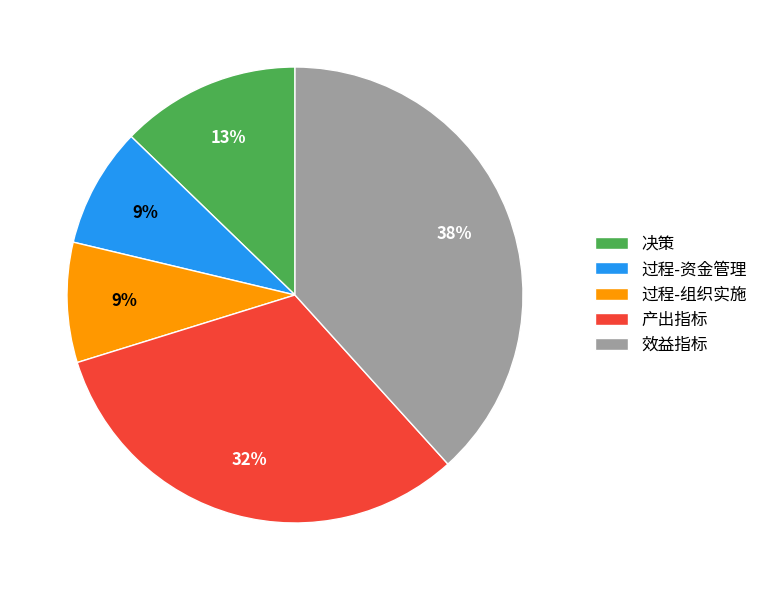

To the nearest percent, what is the difference between the 决策 and 产出指标 slice percentages?

19%